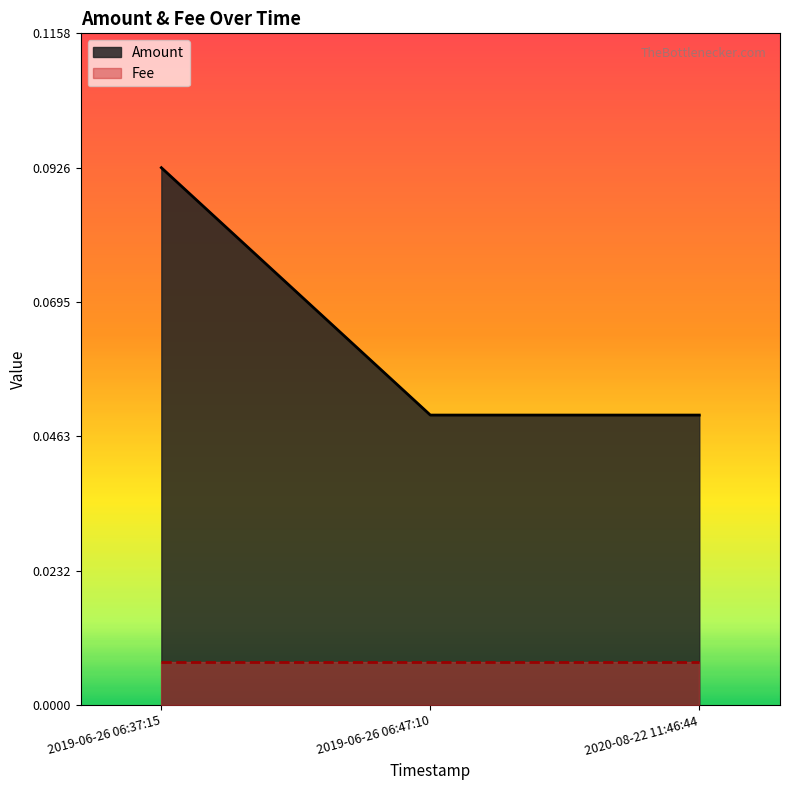

Rank the categories by value from highest to lowest.

2019-06-26 06:37:15, 2019-06-26 06:47:10, 2020-08-22 11:46:44